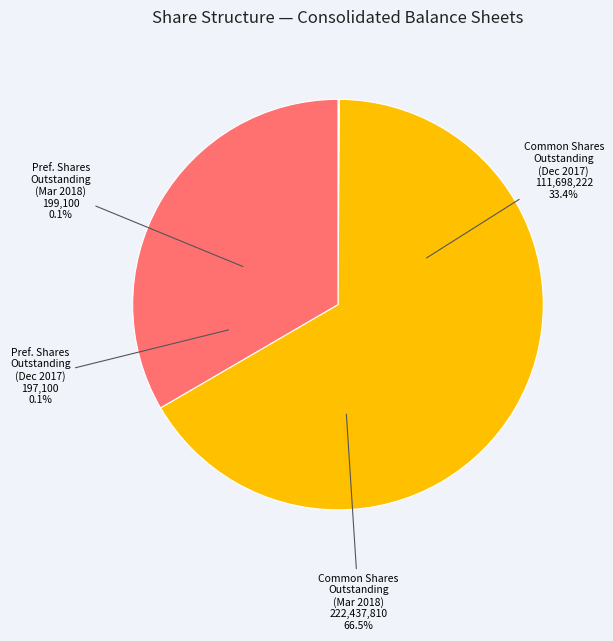

Which category accounts for the majority?

Common stock, shares outstanding (Mar. 31, 2018)